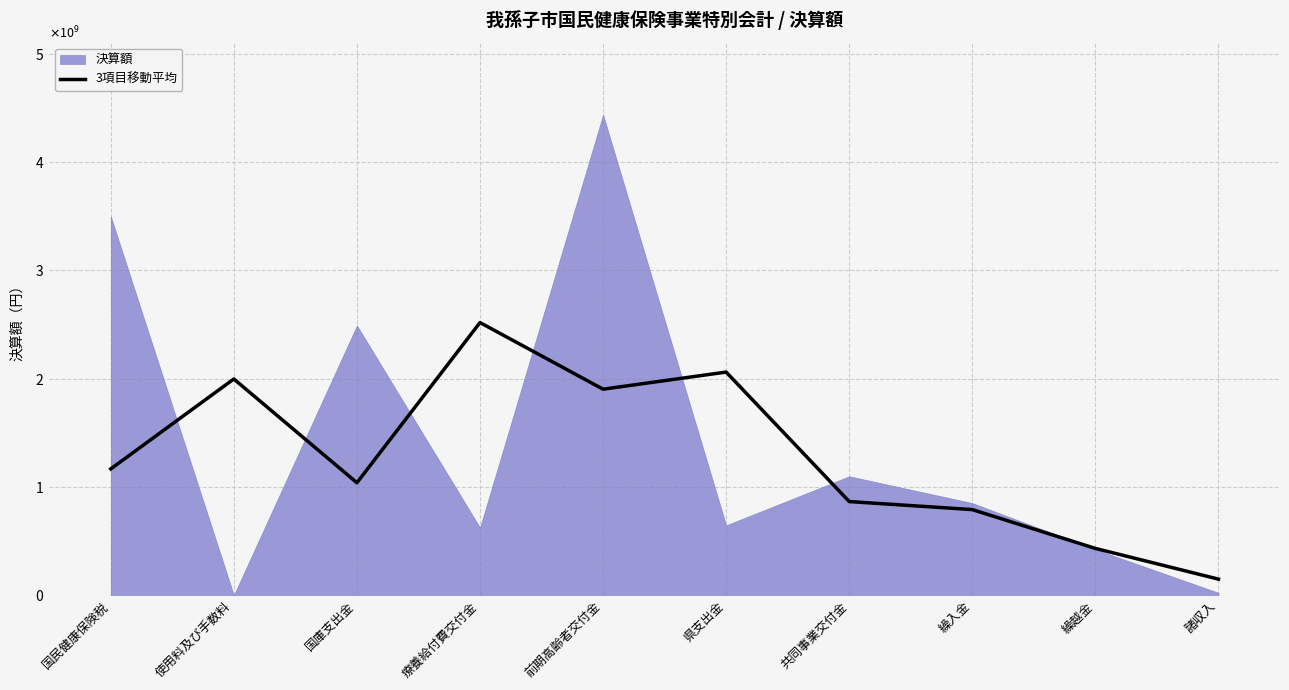

The value at 諸収入 is 39521391.0. True or false?

False